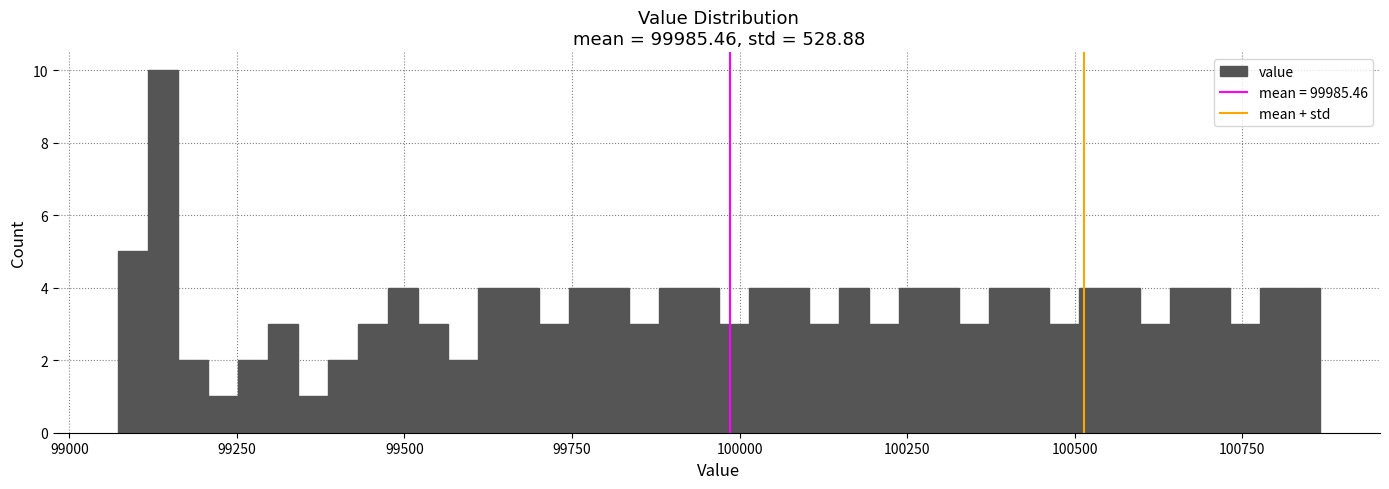

Around what value on the x-axis is the tallest bar? Give the approximate position of its centre, as read against the axis.

99150